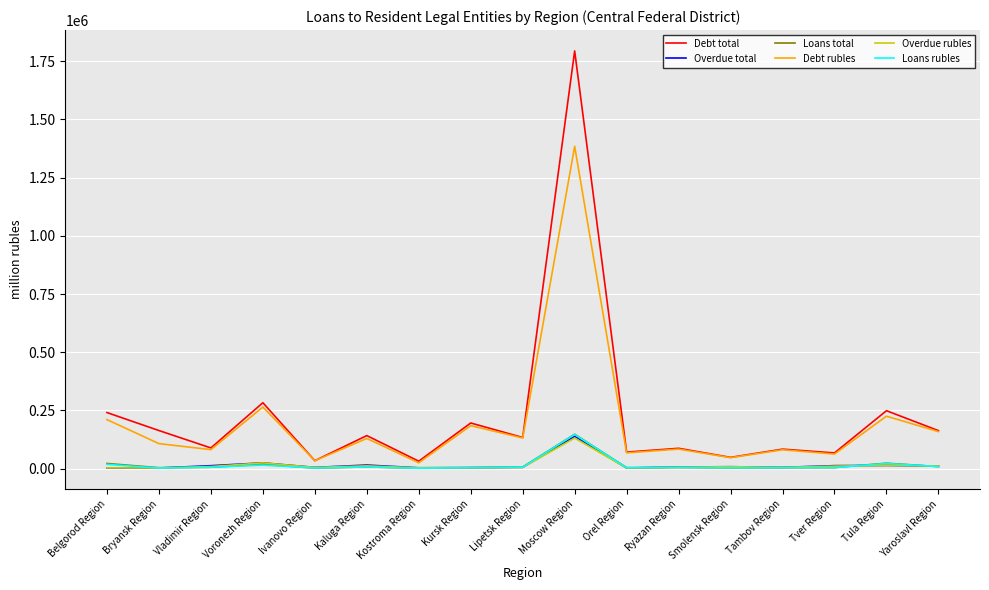

The Debt total series shows 241137 at Belgorod Region. True or false?

True